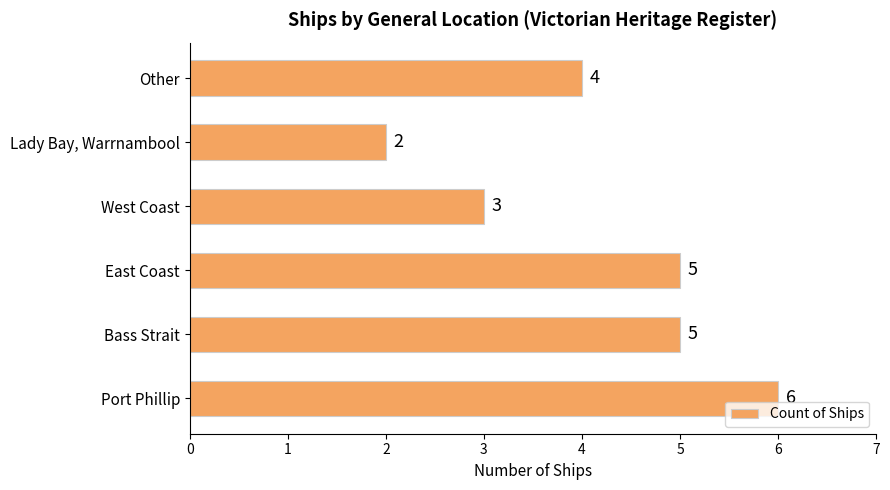

How many bars are there in total?

6